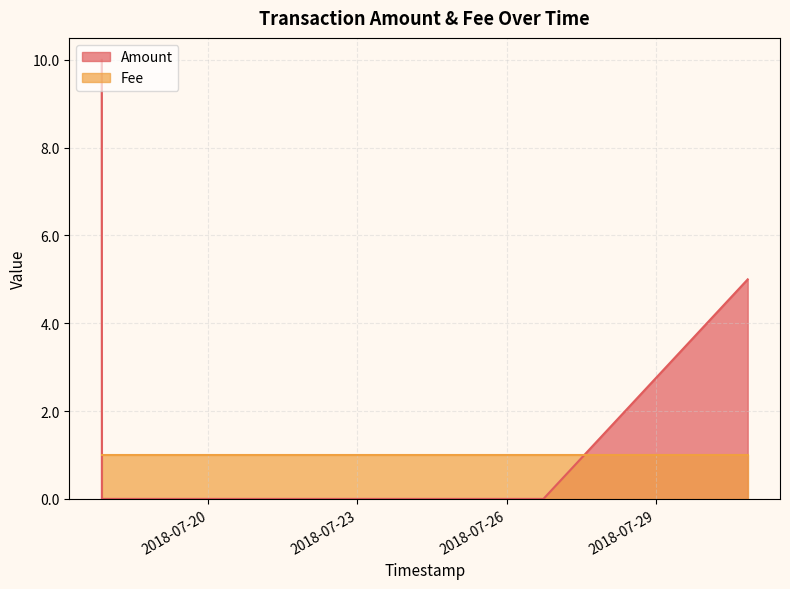

How many lines are shown in the chart?

2